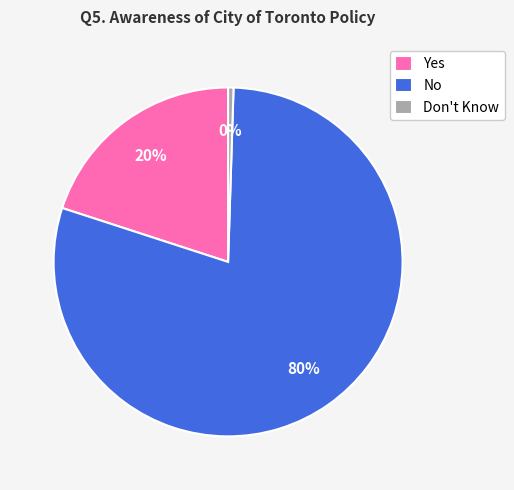

The No slice represents 80% of the pie. True or false?

True